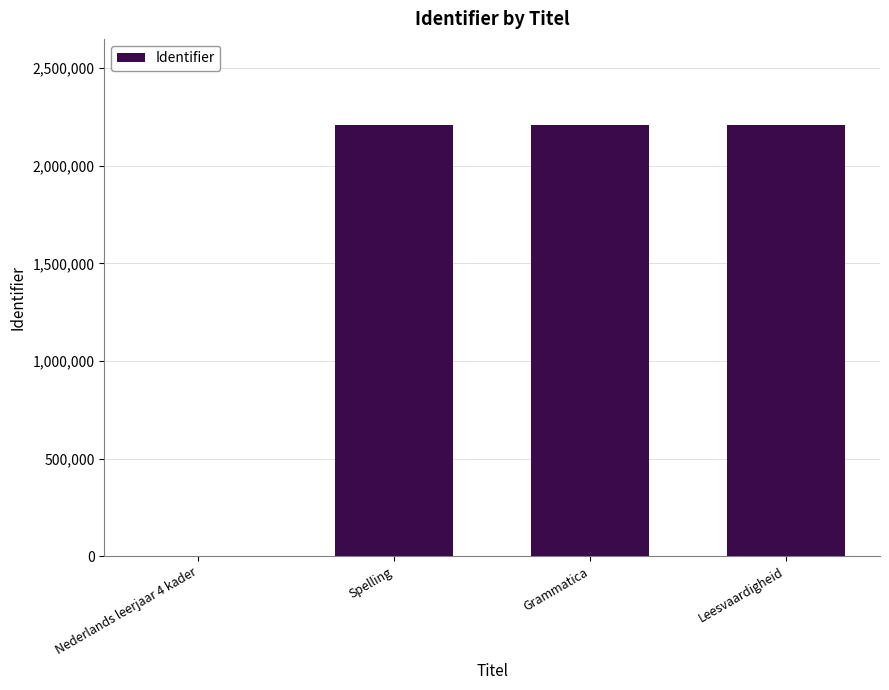

Count the number of data series in this chart.

1